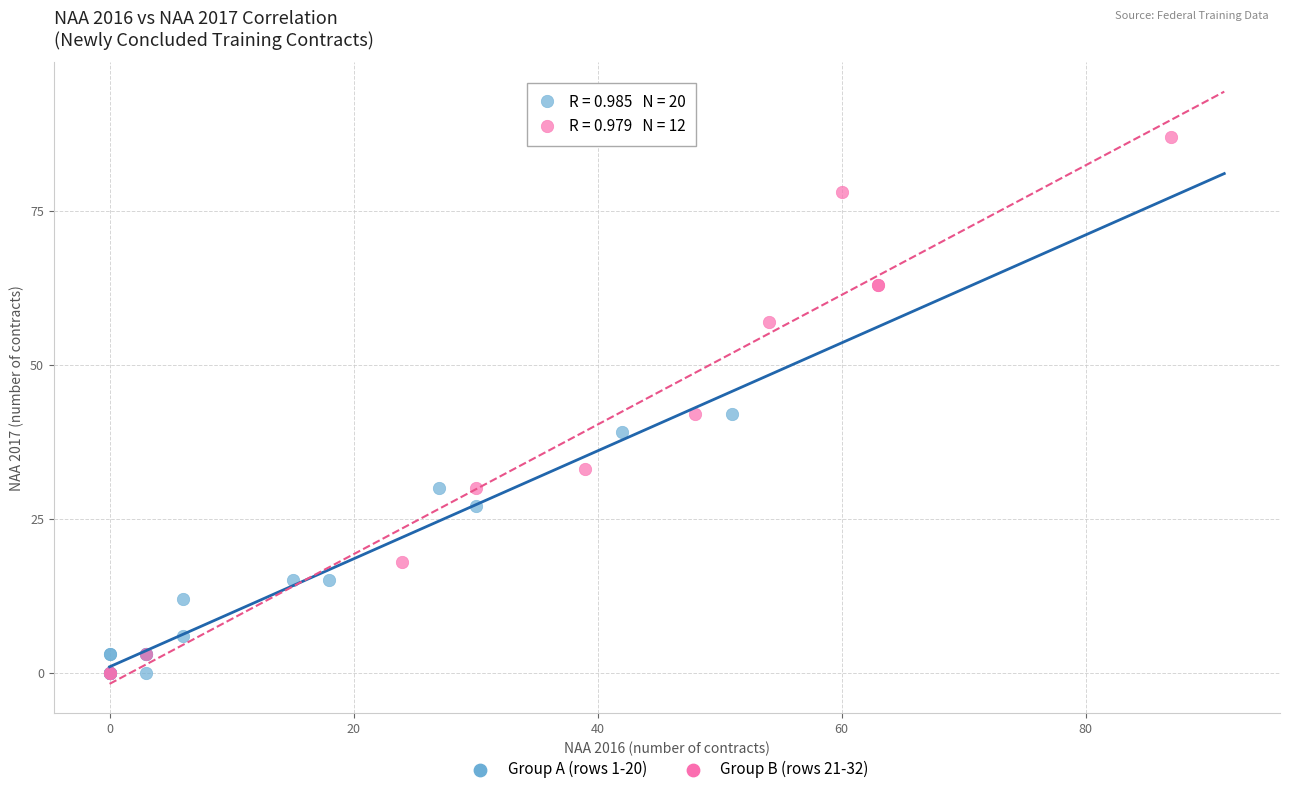

Which series has the widest spread of Y values?

Group B (rows 21-32)